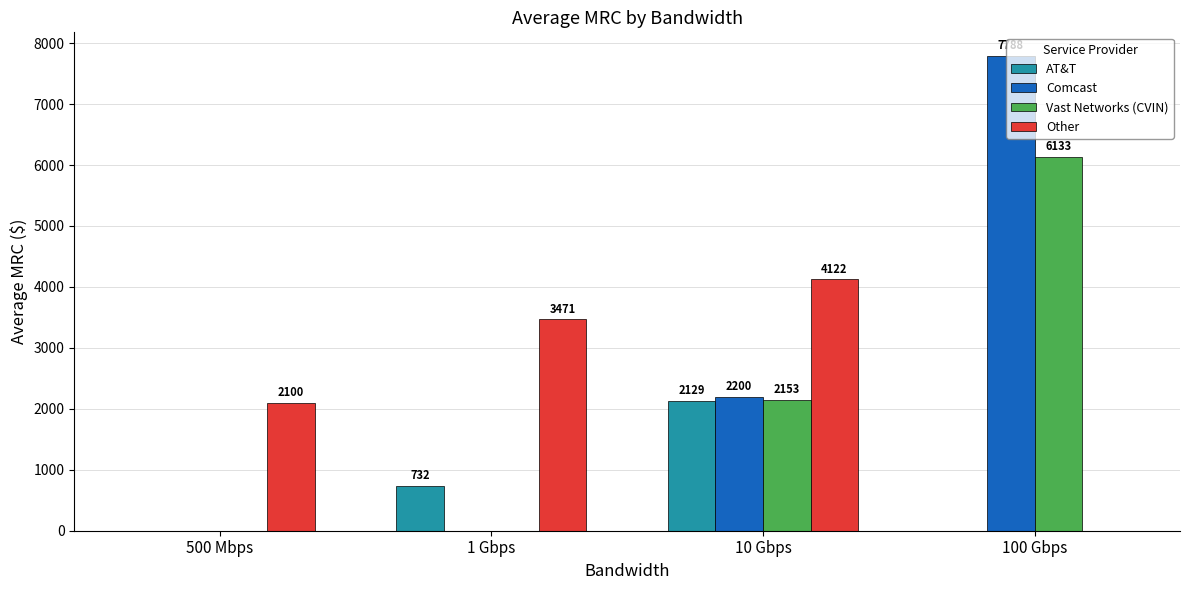

How many positive values does the Vast Networks (CVIN) series have?

2